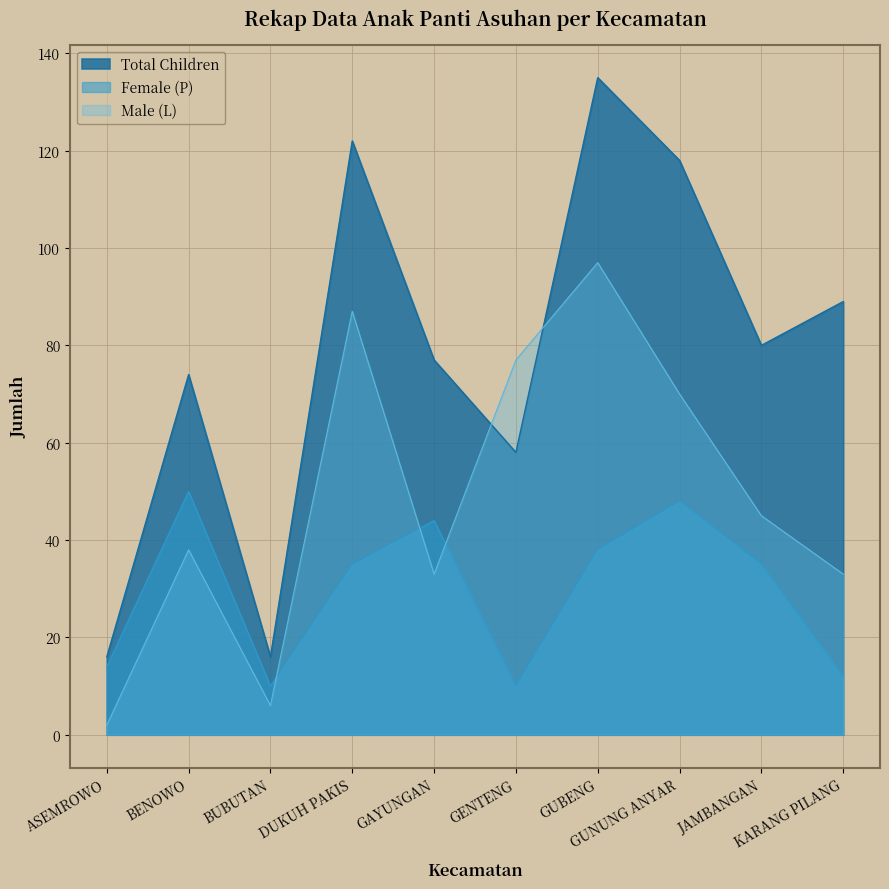

What position from the left is ASEMROWO?

1